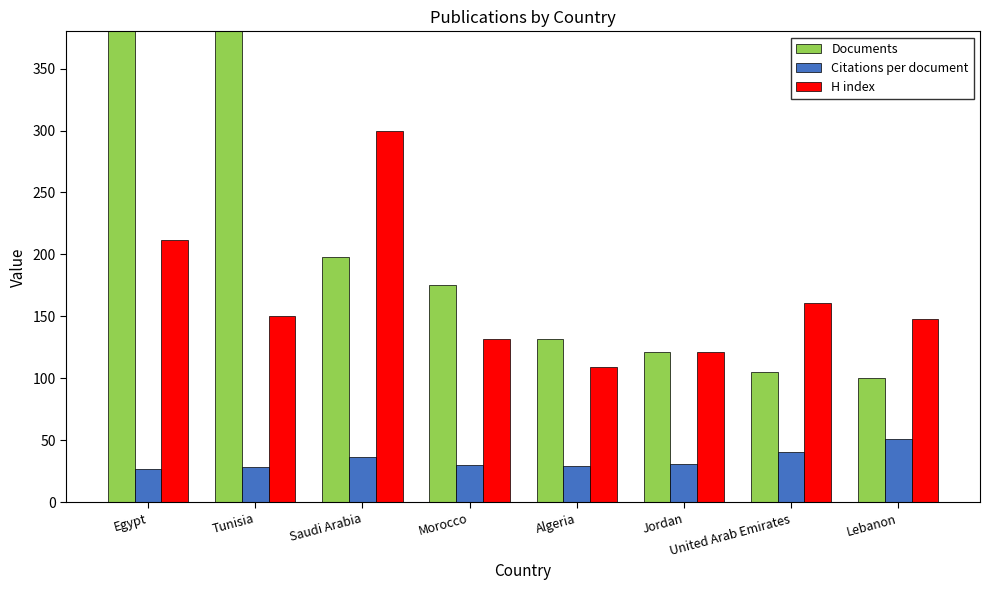

Rank the series at Morocco from lowest to highest value.

Citations per document, H index, Documents